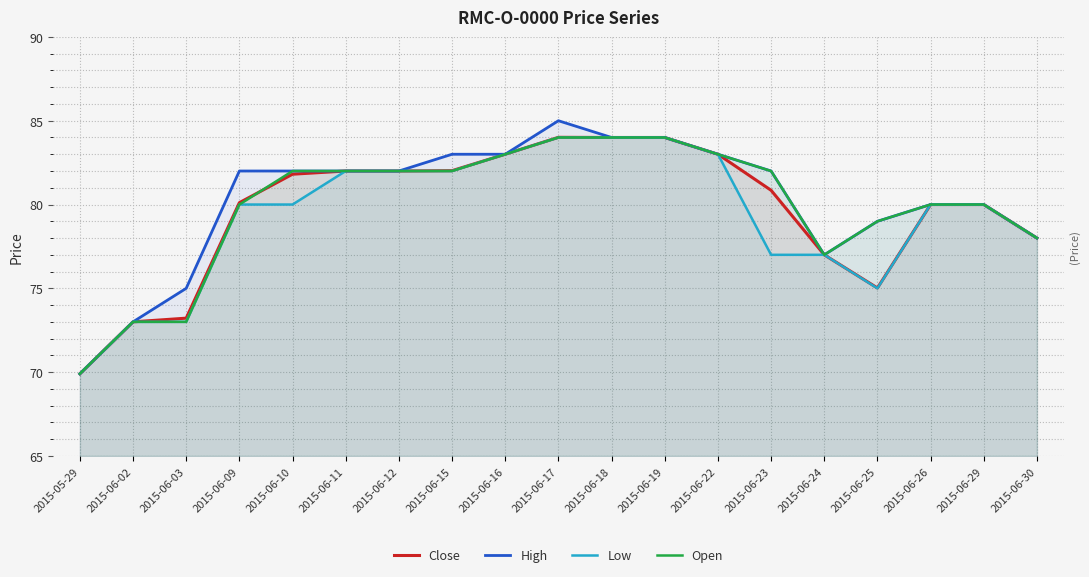

What position from the left is 2015-05-29?

1